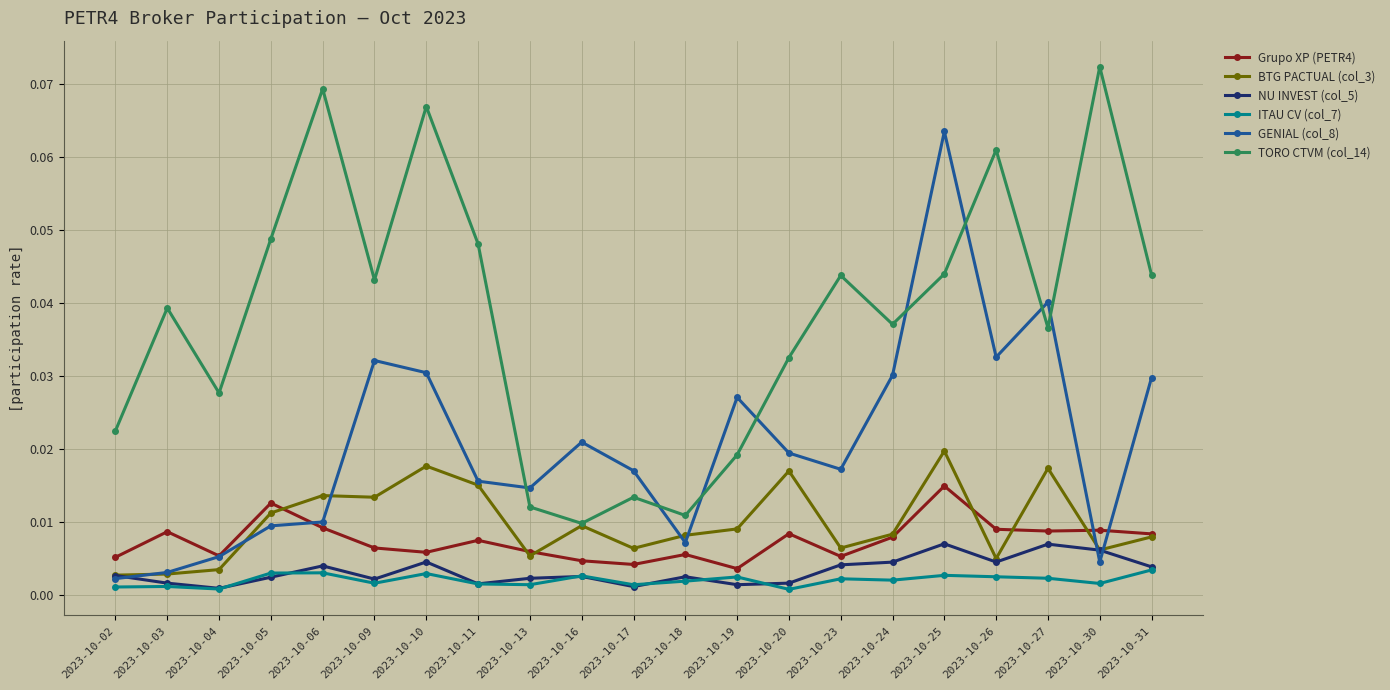

Is the value of TORO CTVM (col_14) at 2023-10-26 greater than the value of Grupo XP (PETR4) at 2023-10-26?

Yes